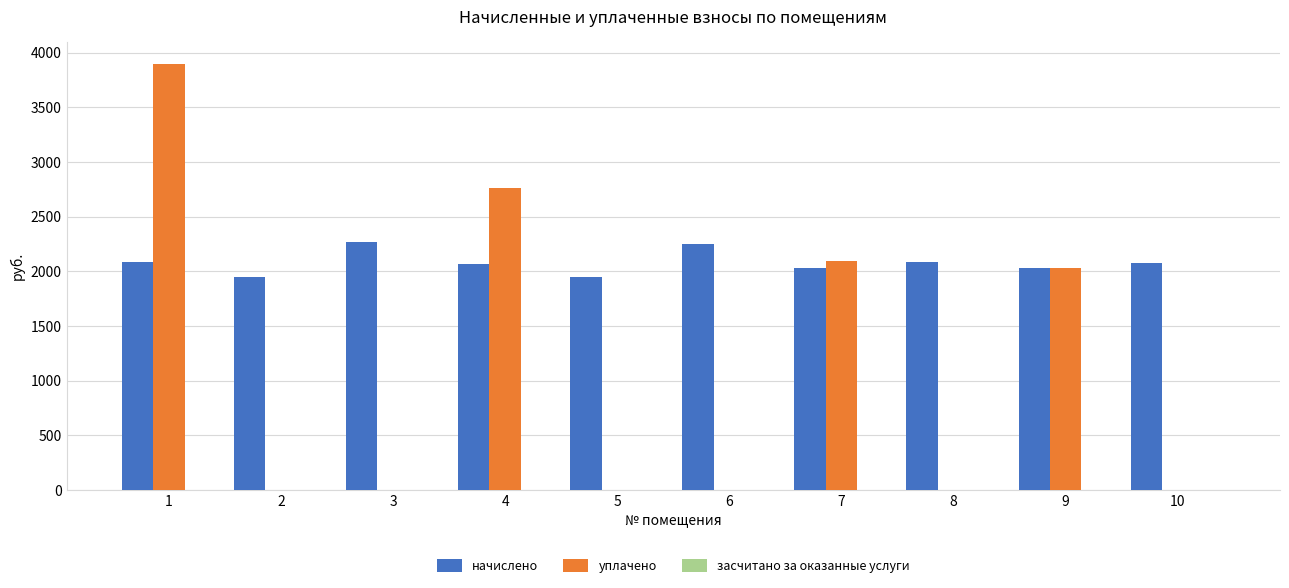

What is the sum of all уплачено values?

10786.3